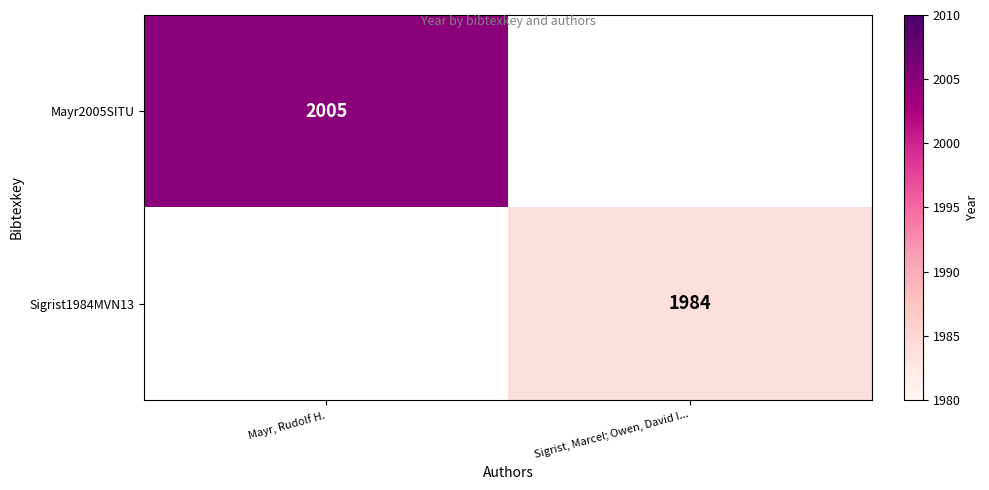

True or false: Sigrist1984MVN13 has a value of 1984 at Sigrist, Marcel; Owen, David I....

True